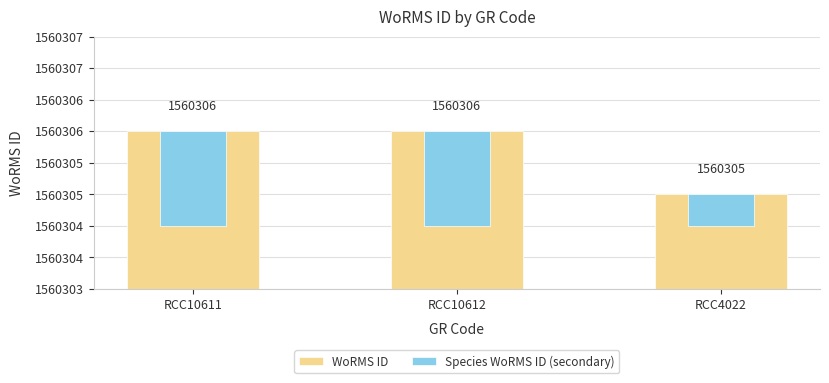

True or false: Species WoRMS ID (secondary) has a value of 0.7 at RCC4022.

False